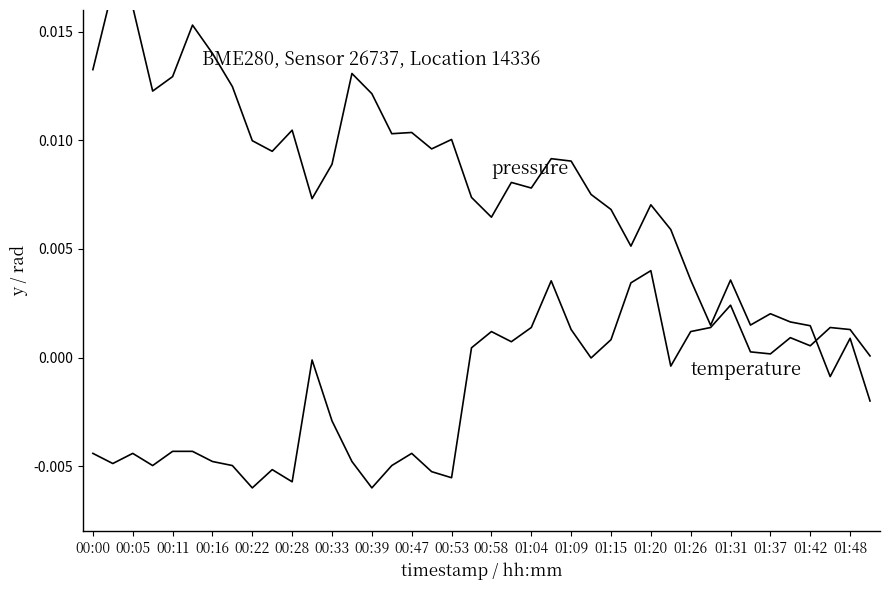

Rank the series at 37 from highest to lowest value.

temperature, pressure